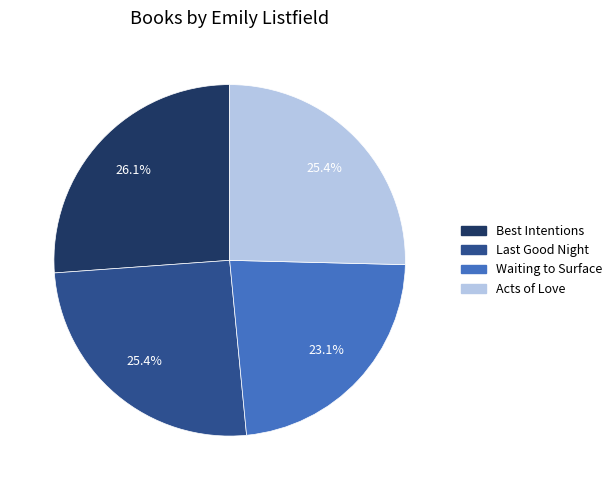

What is the smallest slice in the pie chart?

Waiting to Surface